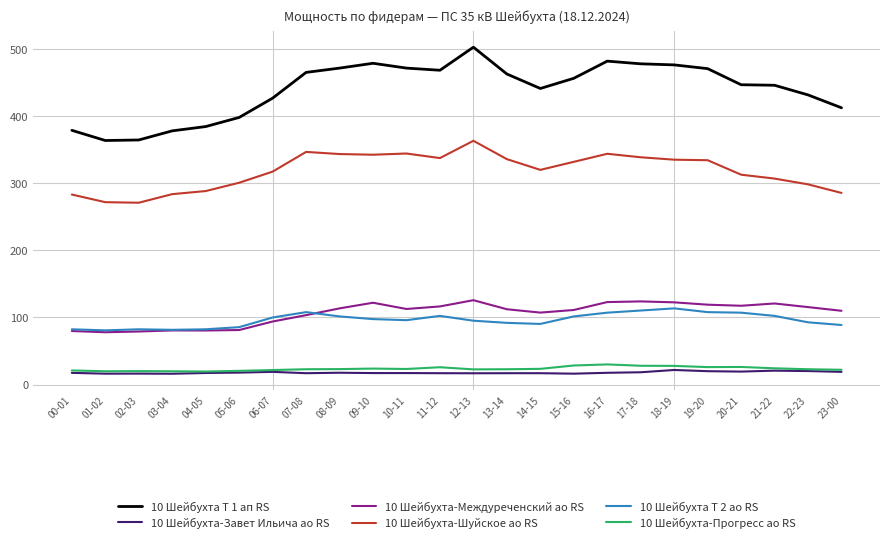

True or false: 10 Шейбухта-Завет Ильича ао RS and 10 Шейбухта-Междуреченский ао RS cross at least once.

False